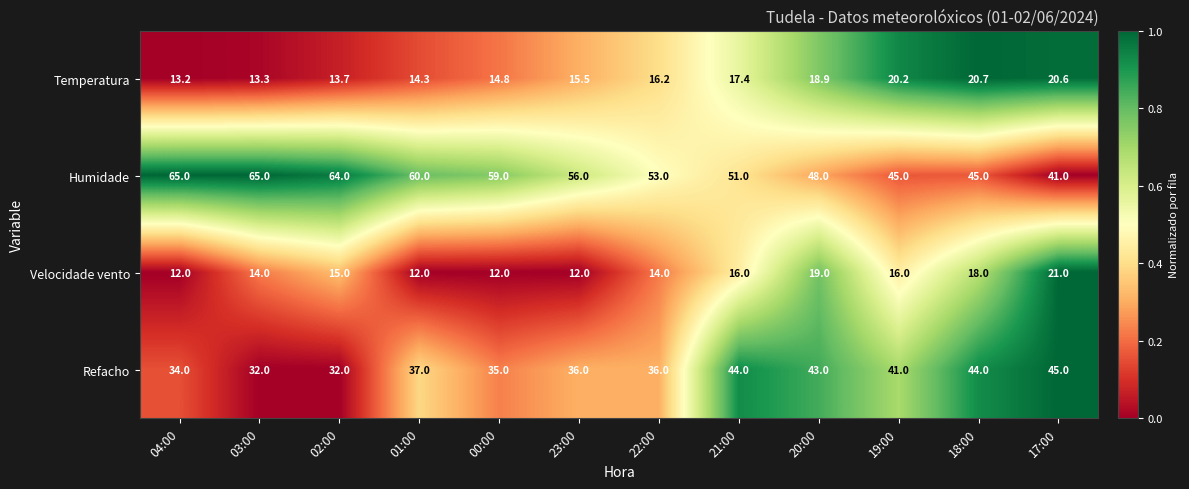

What is the difference between the maximum and minimum values in the Temperatura series?

7.5